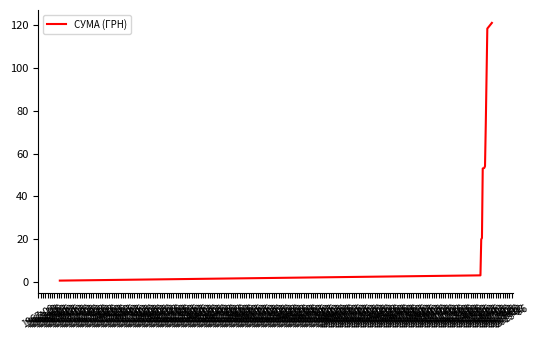

Is this an area chart (filled region under the line)?

No